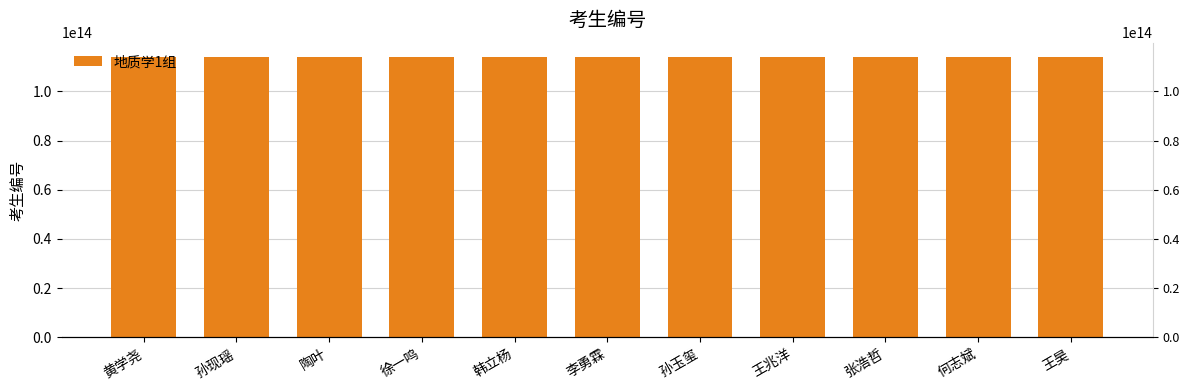

Is it true that the value at 何志斌 is 204879081097821?

False